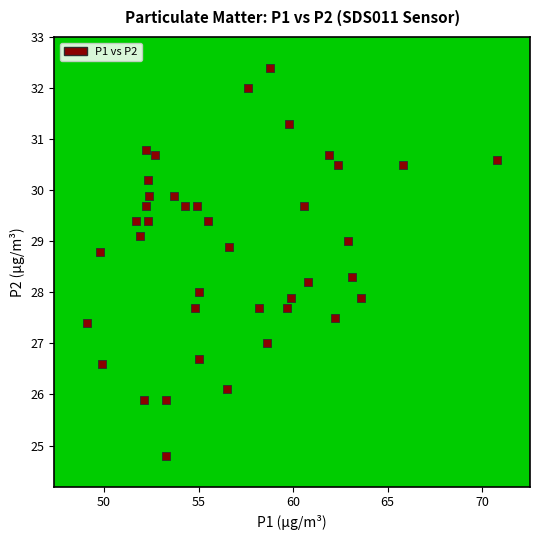

What is the range of X values (max minus min)?

21.7